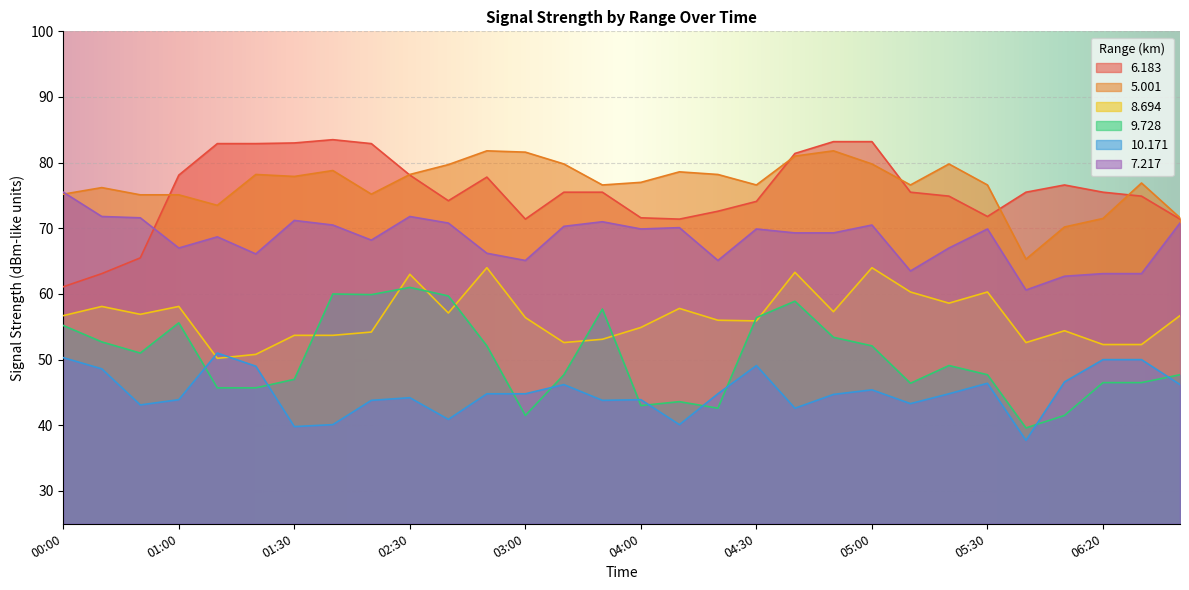

At 01:20, list the series in order from smallest to largest.

9.728, 10.171, 8.694, 7.217, 5.001, 6.183